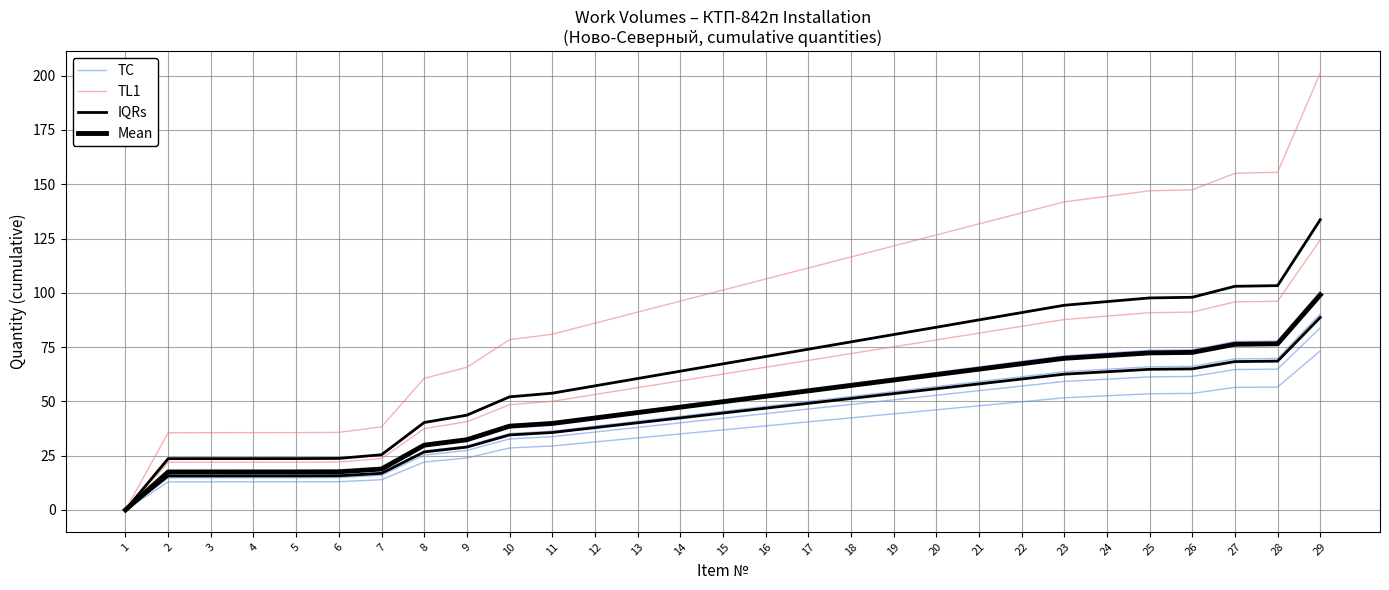

What is the spread (max minus min) of values at 3?

10.7